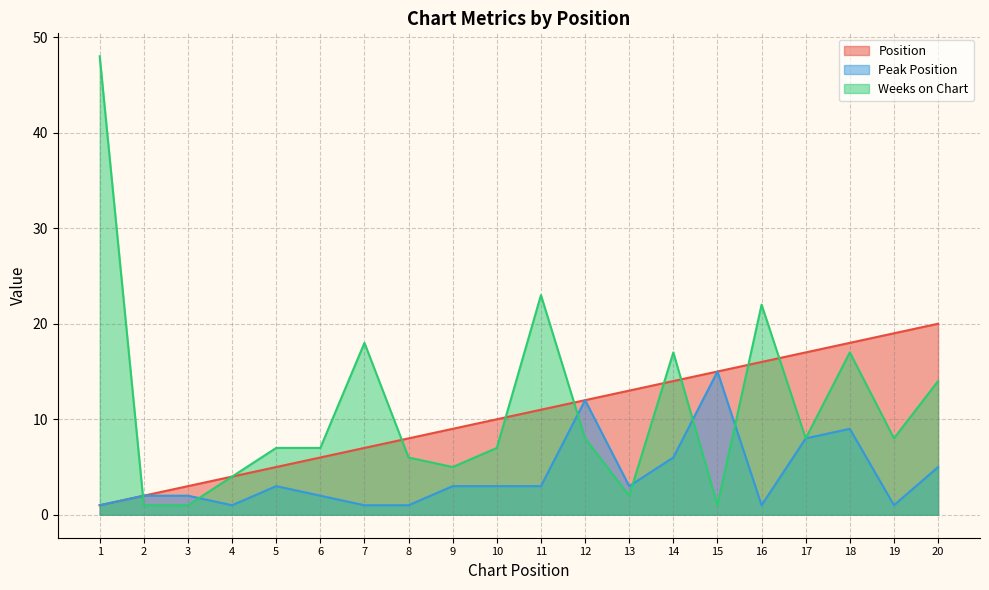

The Peak Position series shows 2 at 4. True or false?

False